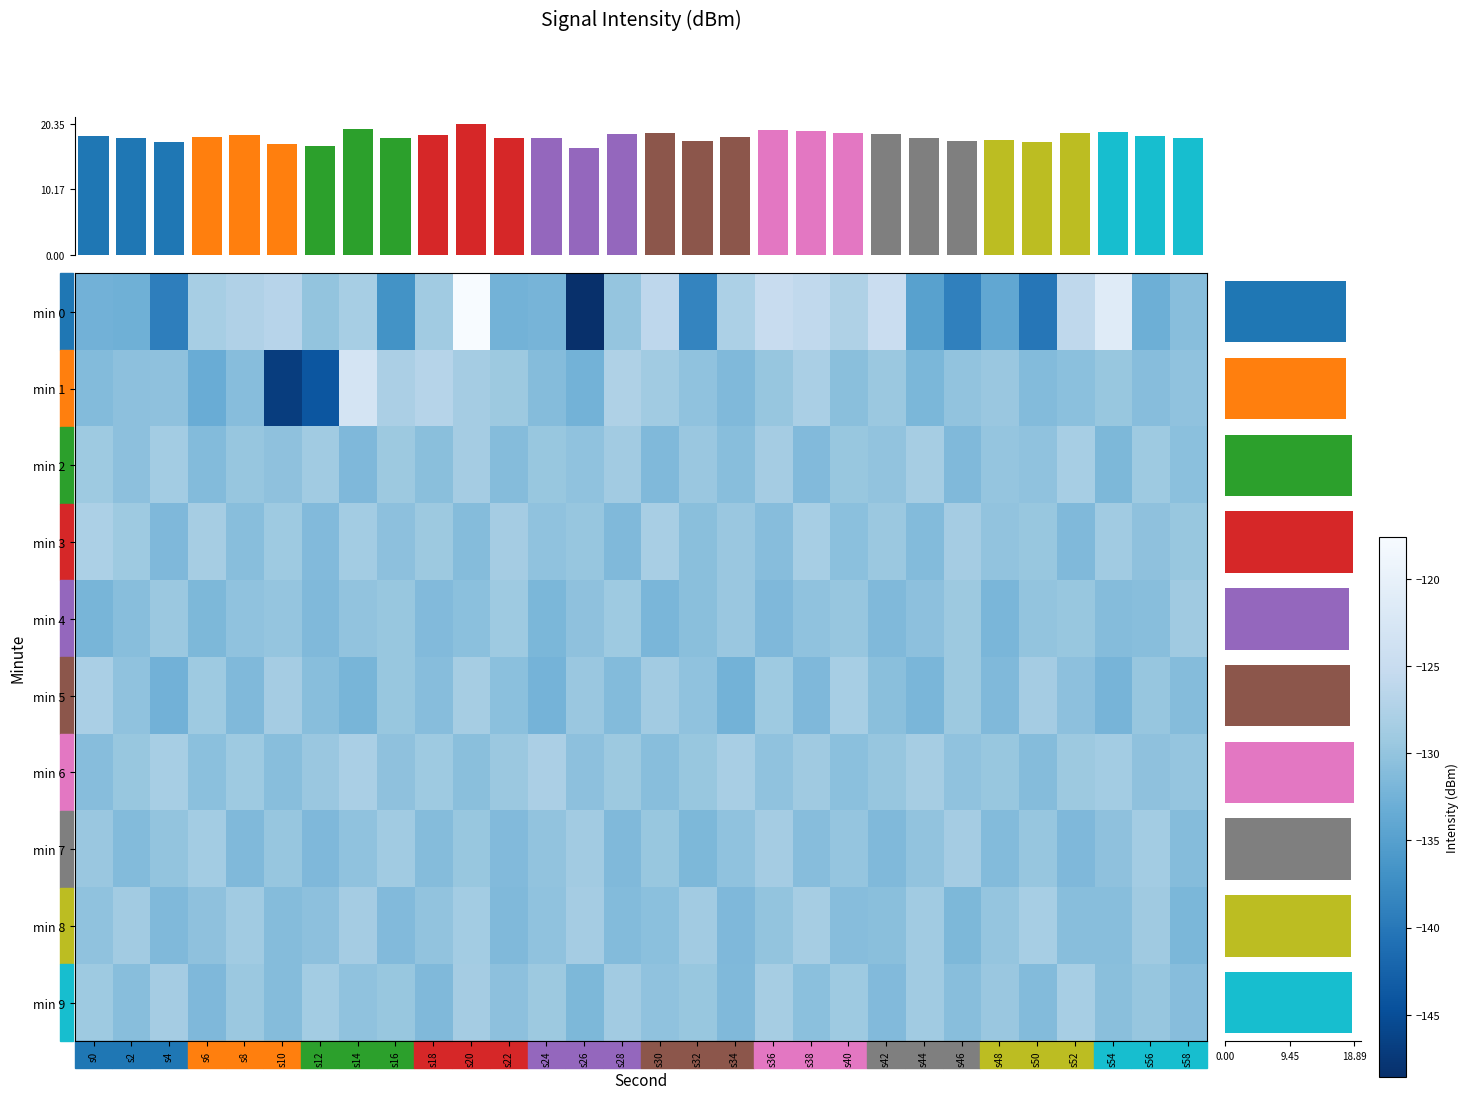

Reading left to right, what are all the values shown in this chart?

min 0: s0=-132.5	s2=-132.8	s4=-139.2	s6=-128.3	s8=-127.4	s10=-126.8	s12=-130.0	s14=-128.3	s16=-136.8	s18=-128.9	s20=-117.6	s22=-132.4	s24=-132.2	s26=-148.6	s28=-129.9	s30=-126.1	s32=-138.5	s34=-127.8	s36=-125.0	s38=-125.7	s40=-127.5	s42=-124.7	s44=-134.9	s46=-138.9	s48=-134.0	s50=-140.1	s52=-126.0	s54=-121.3	s56=-132.9	s58=-130.8
min 1: s0=-131.2	s2=-130.5	s4=-130.4	s6=-133.2	s8=-130.9	s10=-147.0	s12=-144.1	s14=-123.1	s16=-128.0	s18=-126.9	s20=-128.5	s22=-129.3	s24=-131.1	s26=-132.4	s28=-127.6	s30=-128.9	s32=-130.2	s34=-131.5	s36=-129.8	s38=-128.1	s40=-130.7	s42=-129.4	s44=-131.8	s46=-130.1	s48=-129.5	s50=-131.2	s52=-130.6	s54=-129.7	s56=-131.0	s58=-130.3
min 2: s0=-129.1	s2=-130.5	s4=-128.7	s6=-131.2	s8=-129.8	s10=-130.4	s12=-128.9	s14=-131.6	s16=-129.3	s18=-130.7	s20=-128.5	s22=-131.1	s24=-129.6	s26=-130.2	s28=-128.8	s30=-131.4	s32=-129.5	s34=-130.8	s36=-128.6	s38=-131.3	s40=-129.7	s42=-130.1	s44=-128.4	s46=-131.5	s48=-129.9	s50=-130.3	s52=-128.3	s54=-131.7	s56=-129.2	s58=-130.6
min 3: s0=-127.8	s2=-129.2	s4=-131.6	s6=-128.4	s8=-130.9	s10=-129.1	s12=-131.3	s14=-128.7	s16=-130.5	s18=-129.3	s20=-131.1	s22=-128.6	s24=-130.2	s26=-129.8	s28=-131.4	s30=-128.2	s32=-130.7	s34=-129.5	s36=-131.0	s38=-128.3	s40=-130.6	s42=-129.4	s44=-131.2	s46=-128.5	s48=-130.1	s50=-129.7	s52=-131.5	s54=-128.9	s56=-130.4	s58=-129.6
min 4: s0=-132.1	s2=-130.8	s4=-129.4	s6=-131.7	s8=-130.3	s10=-129.9	s12=-131.5	s14=-130.1	s16=-129.7	s18=-131.3	s20=-130.6	s22=-129.2	s24=-131.8	s26=-130.4	s28=-129.1	s30=-132.0	s32=-130.7	s34=-129.5	s36=-131.6	s38=-130.2	s40=-129.8	s42=-131.4	s44=-130.5	s46=-129.3	s48=-131.9	s50=-130.0	s52=-129.6	s54=-131.1	s56=-130.9	s58=-129.0
min 5: s0=-128.1	s2=-130.3	s4=-132.5	s6=-129.2	s8=-131.4	s10=-128.6	s12=-130.8	s14=-132.1	s16=-129.7	s18=-131.0	s20=-128.4	s22=-130.6	s24=-132.3	s26=-129.5	s28=-131.2	s30=-128.8	s32=-130.2	s34=-132.4	s36=-129.1	s38=-131.6	s40=-128.3	s42=-130.7	s44=-132.0	s46=-129.3	s48=-131.5	s50=-128.5	s52=-130.5	s54=-132.2	s56=-129.8	s58=-131.1
min 6: s0=-131.0	s2=-129.7	s4=-128.3	s6=-130.6	s8=-129.2	s10=-130.8	s12=-129.5	s14=-128.1	s16=-130.4	s18=-129.1	s20=-130.7	s22=-129.4	s24=-128.0	s26=-130.5	s28=-129.3	s30=-130.9	s32=-129.6	s34=-128.2	s36=-130.3	s38=-129.0	s40=-130.6	s42=-129.8	s44=-128.4	s46=-130.2	s48=-129.7	s50=-131.1	s52=-129.3	s54=-128.7	s56=-130.4	s58=-129.9
min 7: s0=-129.5	s2=-131.2	s4=-130.0	s6=-128.7	s8=-131.4	s10=-129.8	s12=-131.6	s14=-130.3	s16=-128.9	s18=-131.1	s20=-129.7	s22=-131.3	s24=-130.1	s26=-128.8	s28=-131.5	s30=-129.6	s32=-131.7	s34=-130.2	s36=-128.6	s38=-131.0	s40=-129.9	s42=-131.4	s44=-130.1	s46=-128.5	s48=-131.2	s50=-129.8	s52=-131.6	s54=-130.4	s56=-128.7	s58=-131.1
min 8: s0=-130.2	s2=-128.8	s4=-131.5	s6=-130.4	s8=-128.9	s10=-131.1	s12=-130.5	s14=-128.6	s16=-131.3	s18=-130.1	s20=-128.7	s22=-131.4	s24=-130.3	s26=-128.5	s28=-131.2	s30=-130.6	s32=-128.8	s34=-131.6	s36=-130.0	s38=-128.4	s40=-131.0	s42=-130.7	s44=-128.9	s46=-131.7	s48=-129.9	s50=-128.3	s52=-130.9	s54=-130.8	s56=-129.0	s58=-131.8
min 9: s0=-129.2	s2=-130.9	s4=-128.5	s6=-131.6	s8=-129.4	s10=-131.1	s12=-128.7	s14=-130.3	s16=-129.6	s18=-131.4	s20=-128.6	s22=-130.5	s24=-129.3	s26=-131.7	s28=-128.8	s30=-130.2	s32=-129.7	s34=-131.5	s36=-128.4	s38=-130.6	s40=-129.1	s42=-131.3	s44=-128.9	s46=-130.8	s48=-129.5	s50=-131.2	s52=-128.3	s54=-130.7	s56=-129.8	s58=-131.0